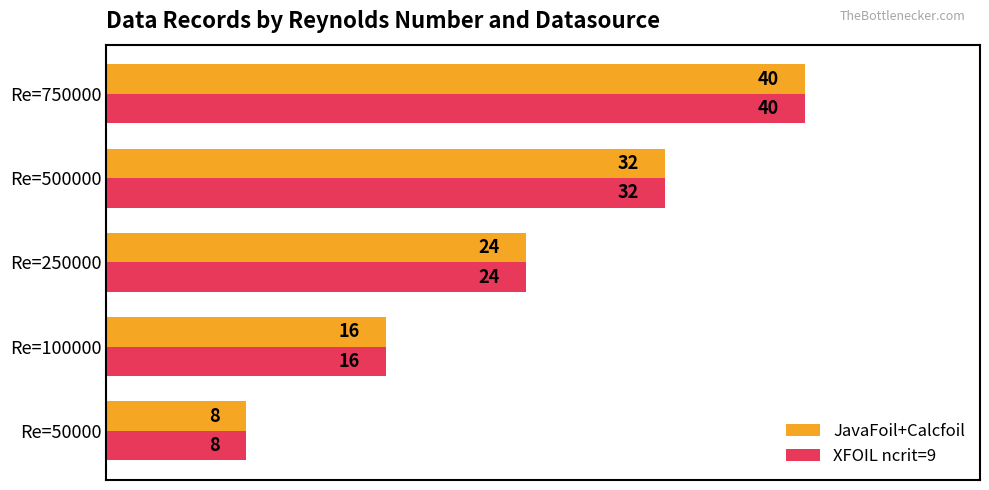

What is the highest value of the JavaFoil+Calcfoil series?

40